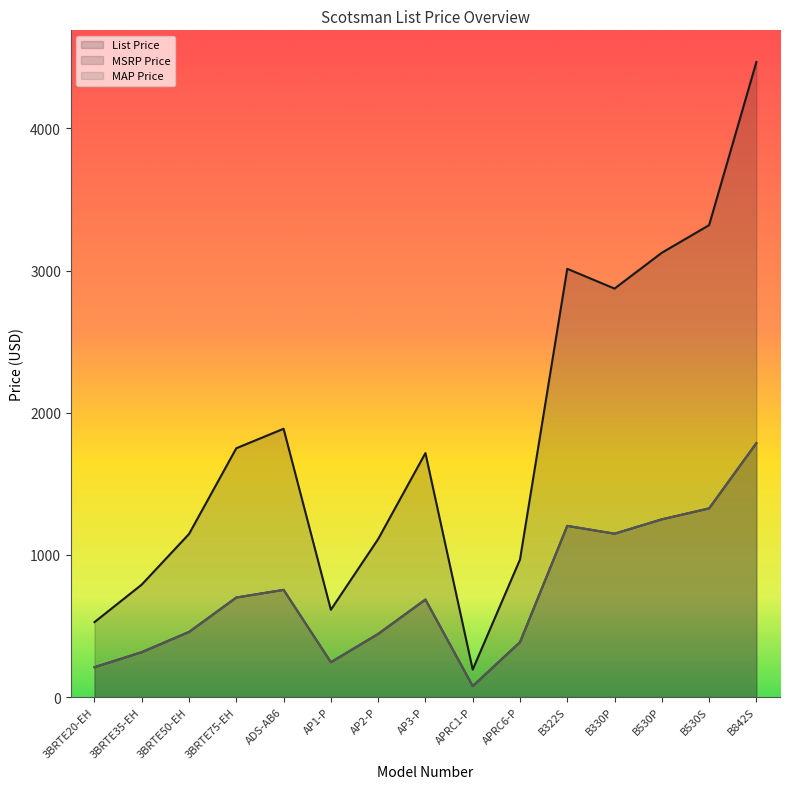

Does the chart have visible grid lines?

No